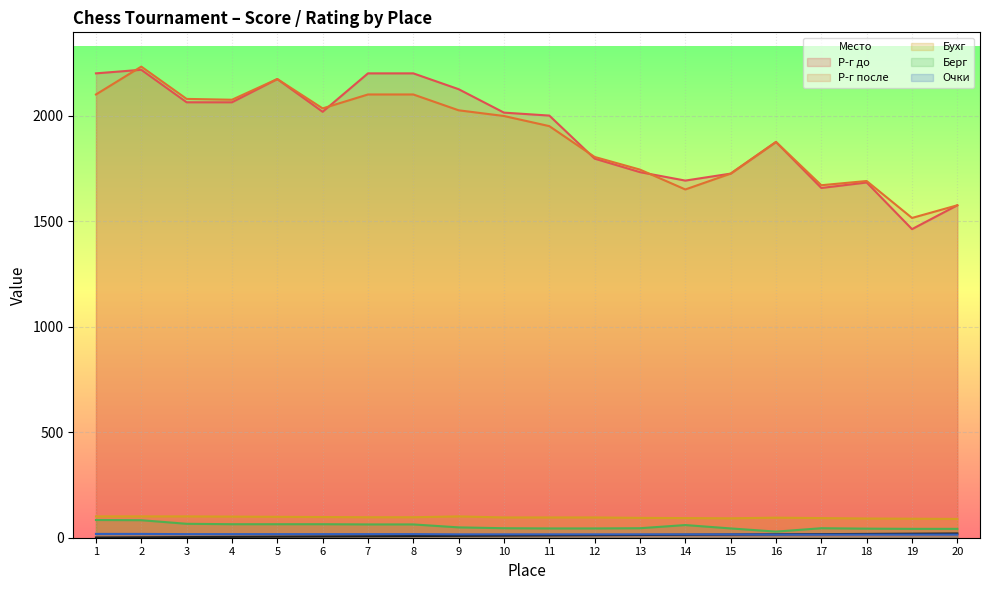

Rank the categories by Берг value from lowest to highest.

16, 19, 20, 18, 11, 12, 15, 10, 13, 17, 9, 14, 7, 8, 4, 5, 6, 3, 2, 1